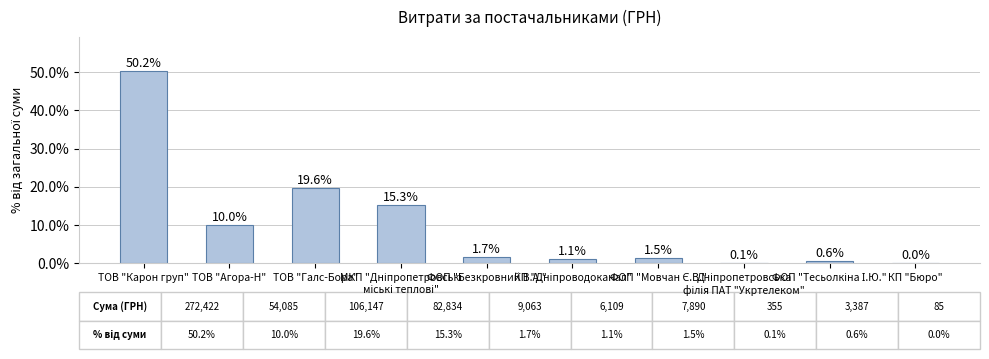

How many categories are shown in the chart?

10